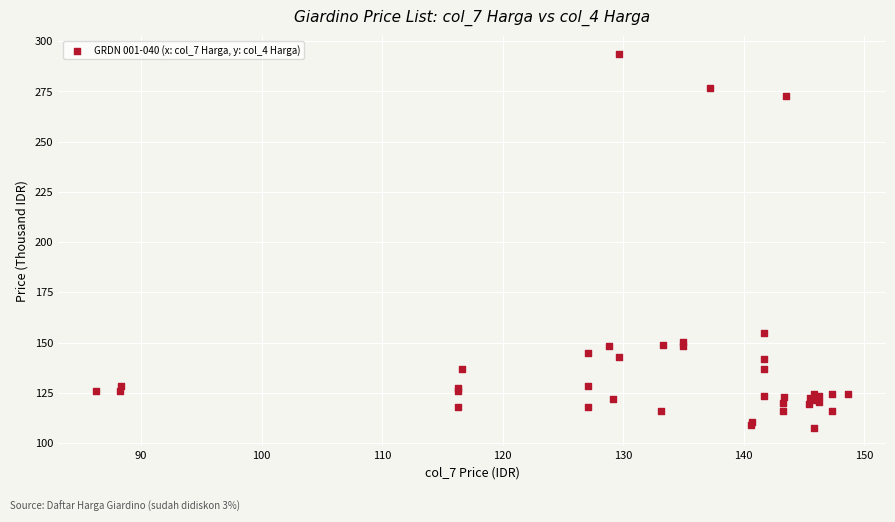

What Y value in the scatter plot is closest to 200?

154.6